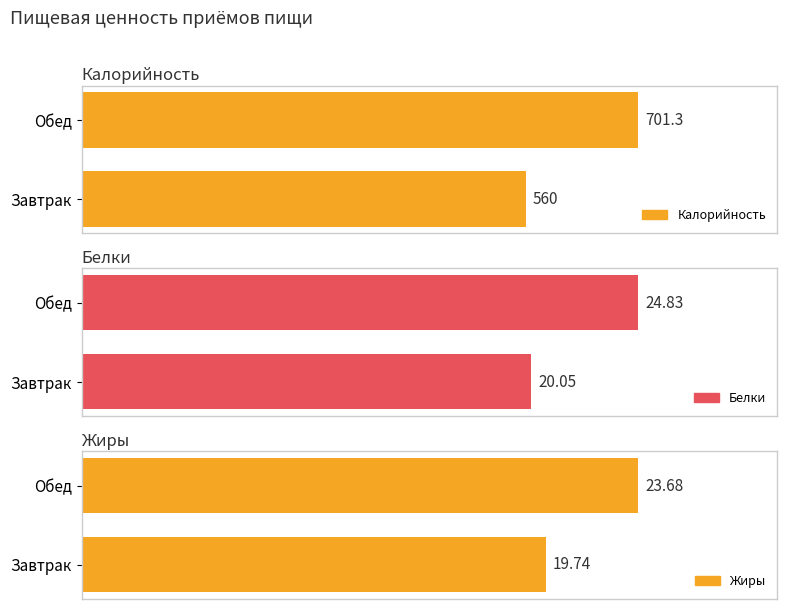

What is the total value across all series at Обед?

749.8